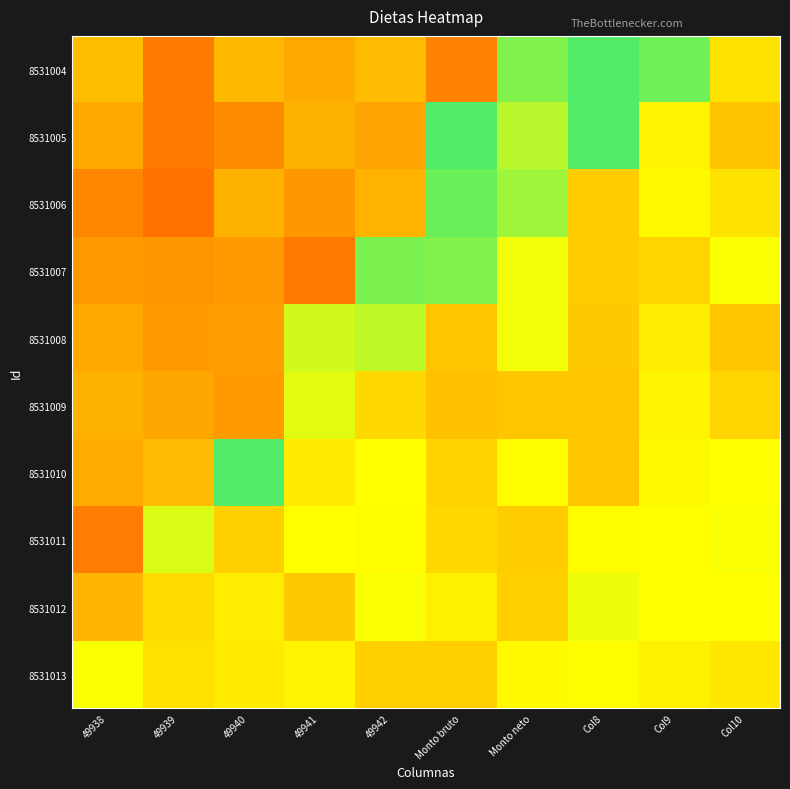

What is the minimum value shown in the chart?

15.1